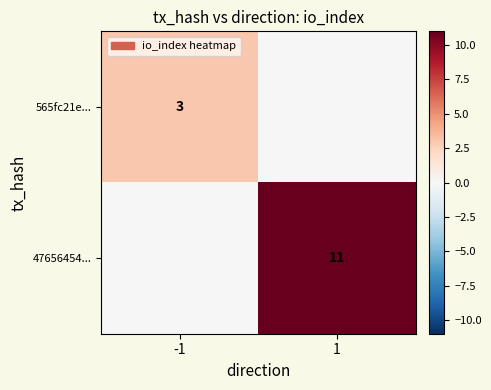

True or false: 47656454... has a value of 18 at 1.

False